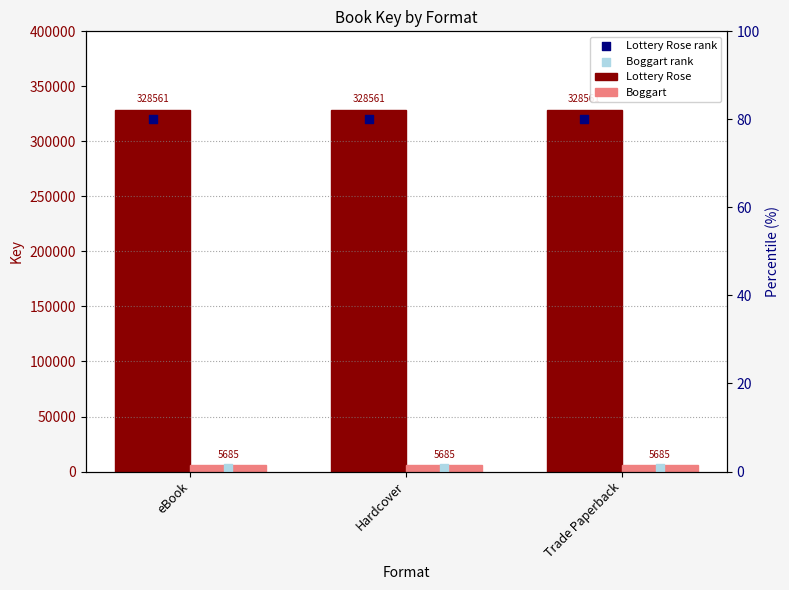

At which category is the sum across all series the highest?

eBook